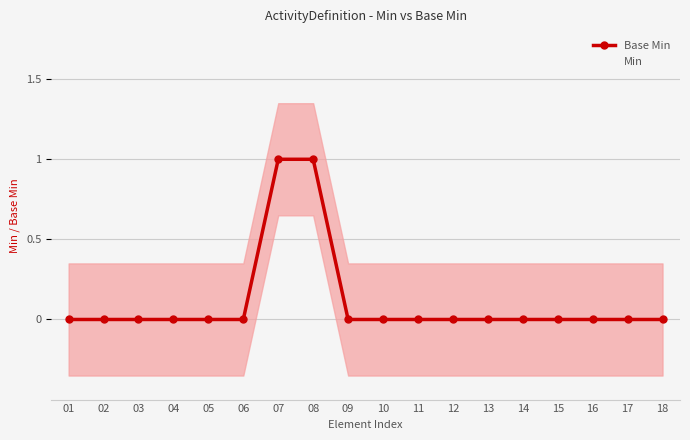

Which series has the largest total across all categories?

Base Min